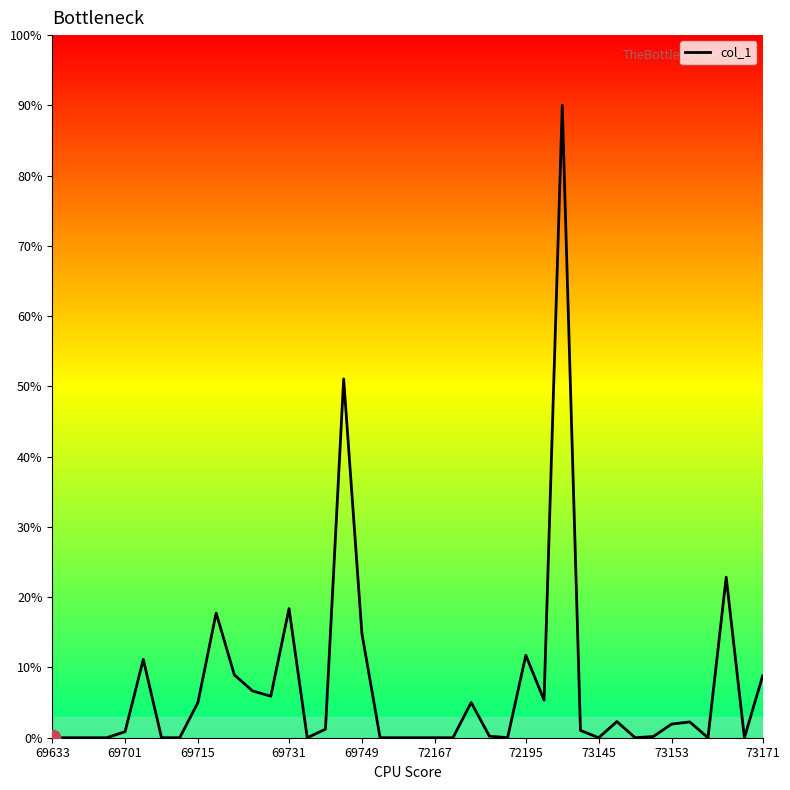

What is the maximum value shown in the chart?

90.0